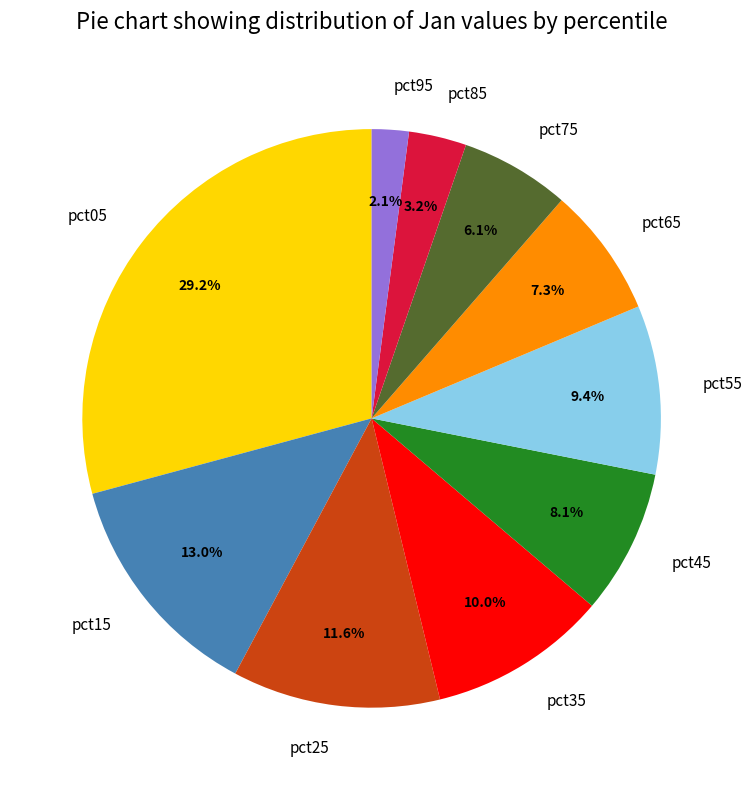

Is the sum of pct25 and pct65 greater than half?

No